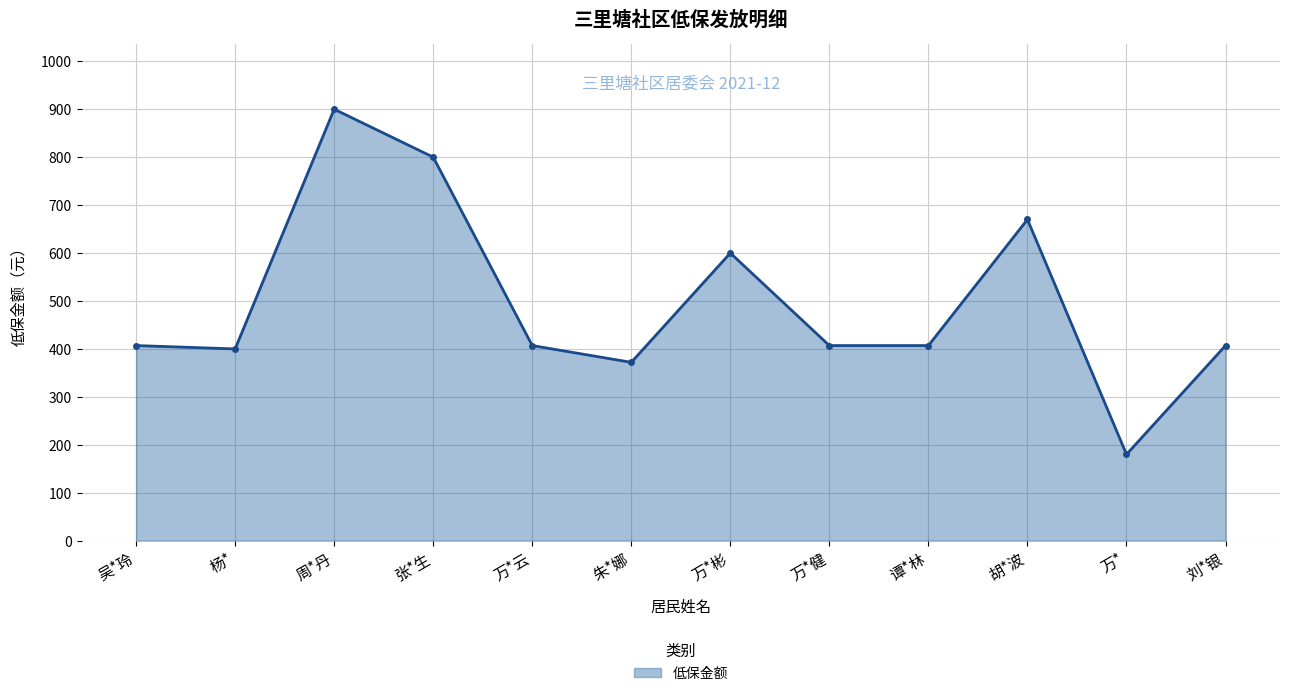

The value at 朱*娜 is 372. True or false?

True